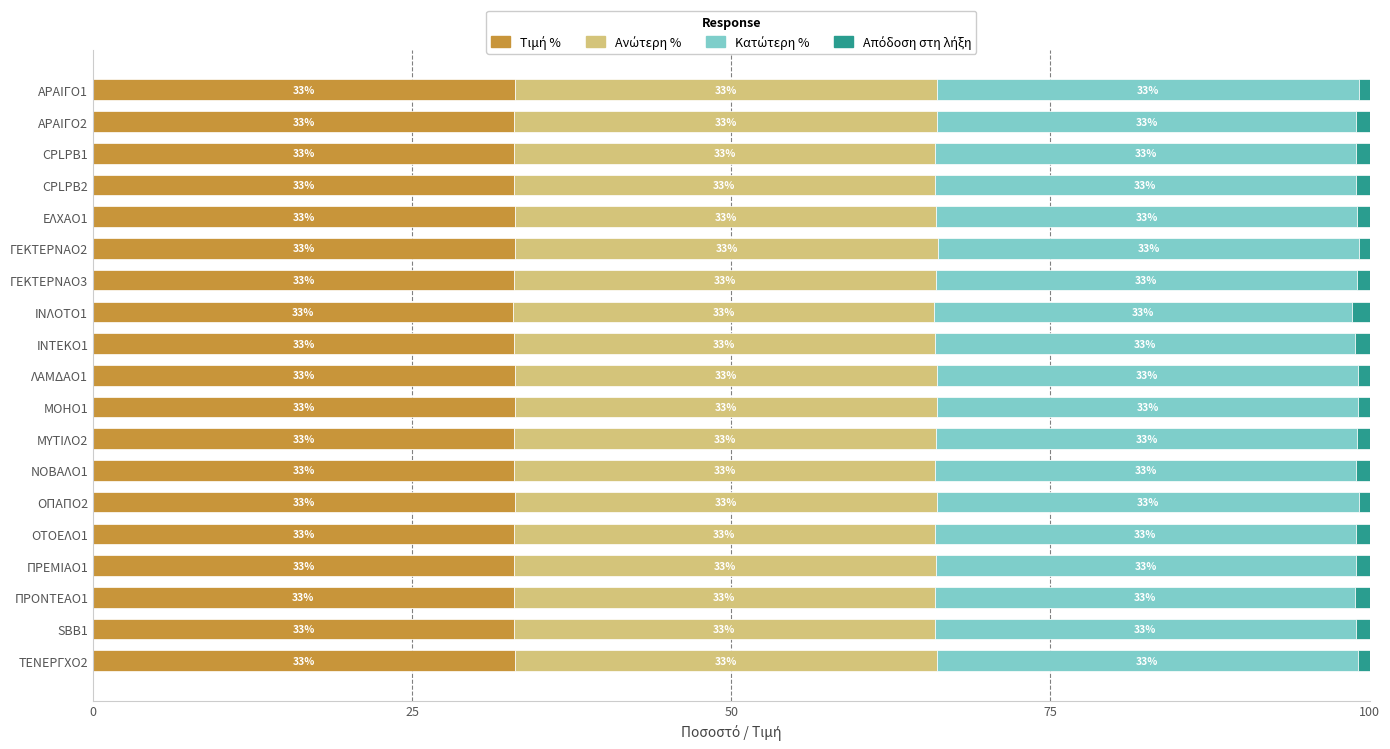

What is the total value across all series at ΓΕΚΤΕΡΝΑΟ2?

100.0